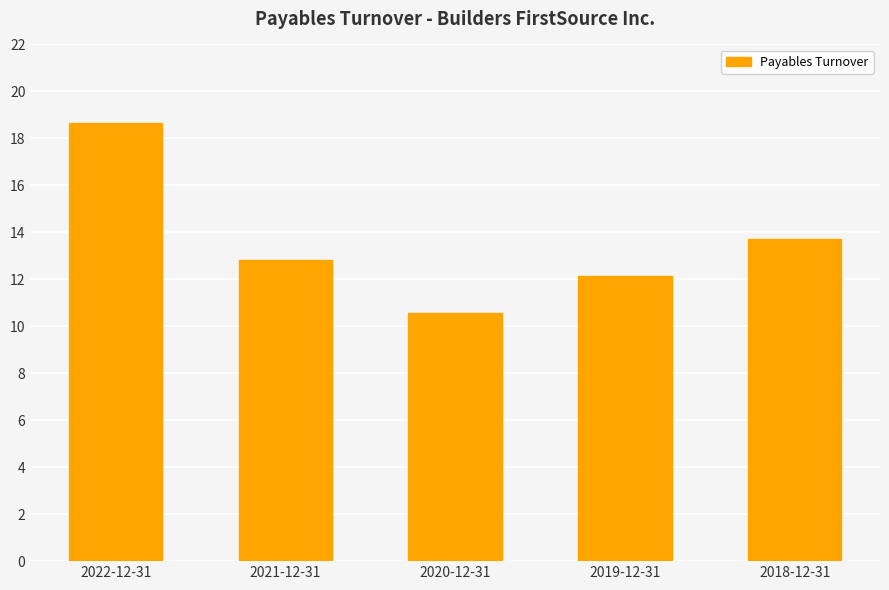

How many bars are there in total?

5